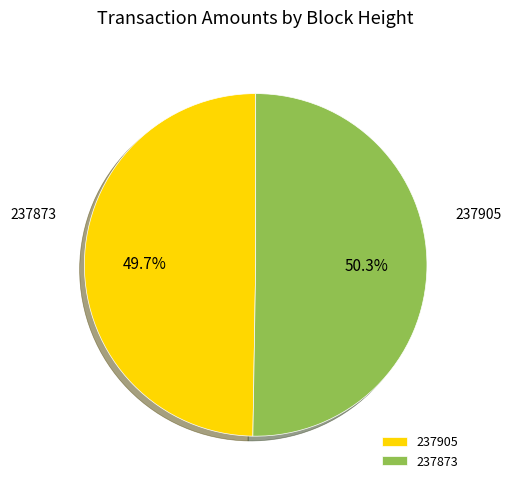

Between 237873 and 237905, which is larger?

237873